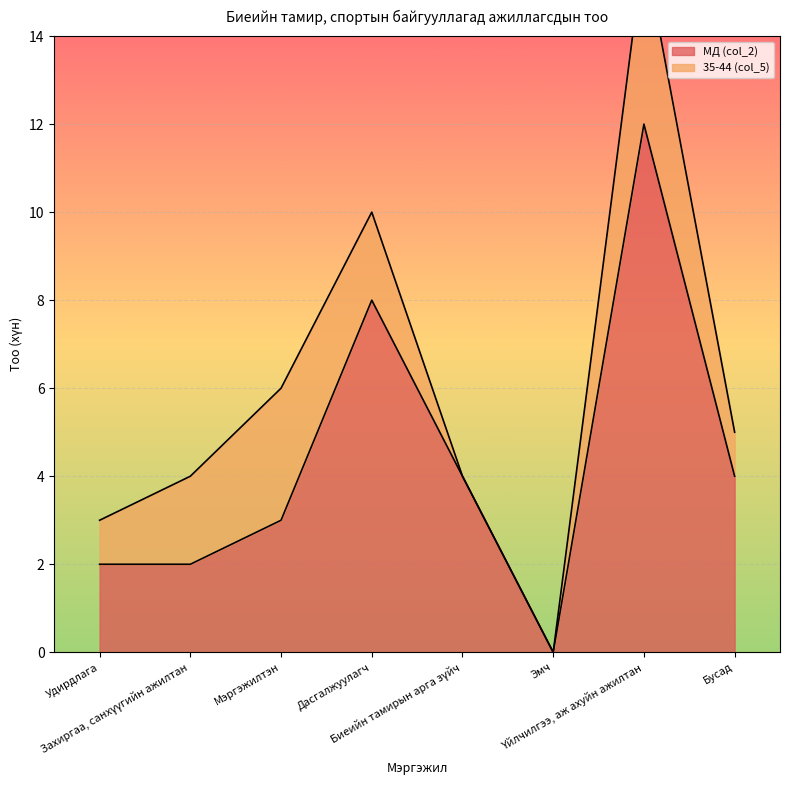

Which category has the highest value across all series?

Үйлчилгээ, аж ахуйн ажилтан